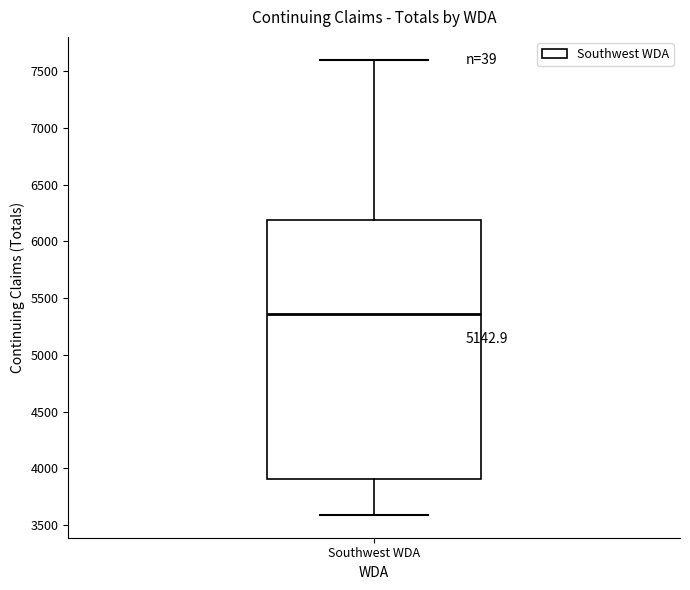

Read this box plot against the y-axis: the position of the median line, the range covered by the box, and the ends of both whiskers. The values are not printed on the chart, so give them approximately, as read against the axis.

median 5350, box 3900 to 6200, whiskers 3600 to 7600